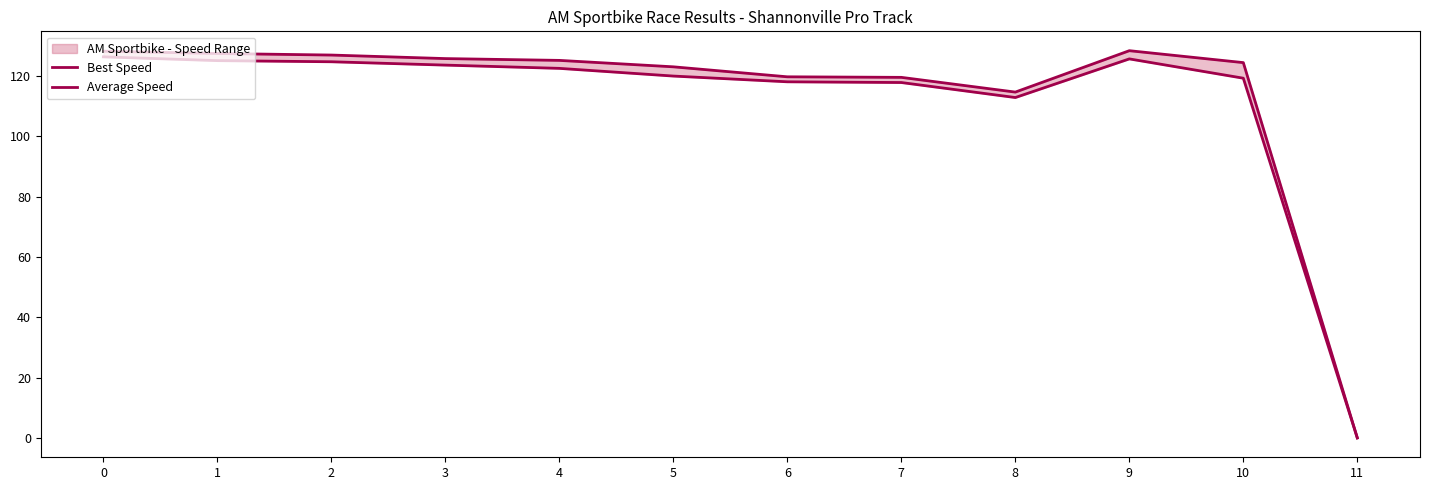

List the series in order of their peak value, lowest first.

Average Speed, Best Speed